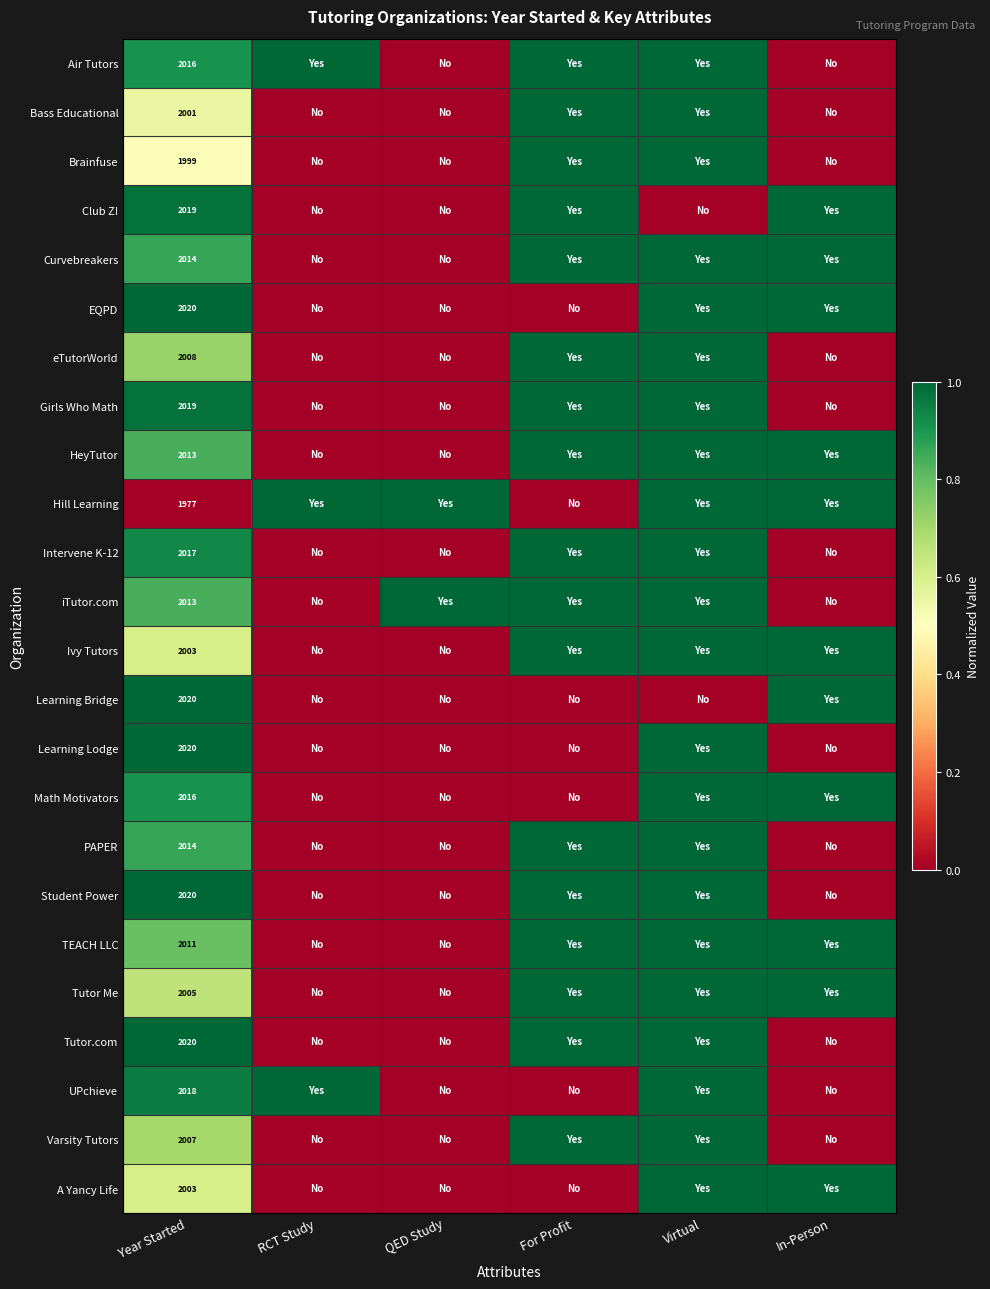

List the series in order of their peak value, lowest first.

Air Tutors, Bass Educational, Brainfuse, Club Z!, Curvebreakers, EQPD, eTutorWorld, Girls Who Math, HeyTutor, Hill Learning, Intervene K-12, iTutor.com, Ivy Tutors, Learning Bridge, Learning Lodge, Math Motivators, PAPER, Student Power, TEACH LLC, Tutor Me, Tutor.com, UPchieve, Varsity Tutors, A Yancy Life